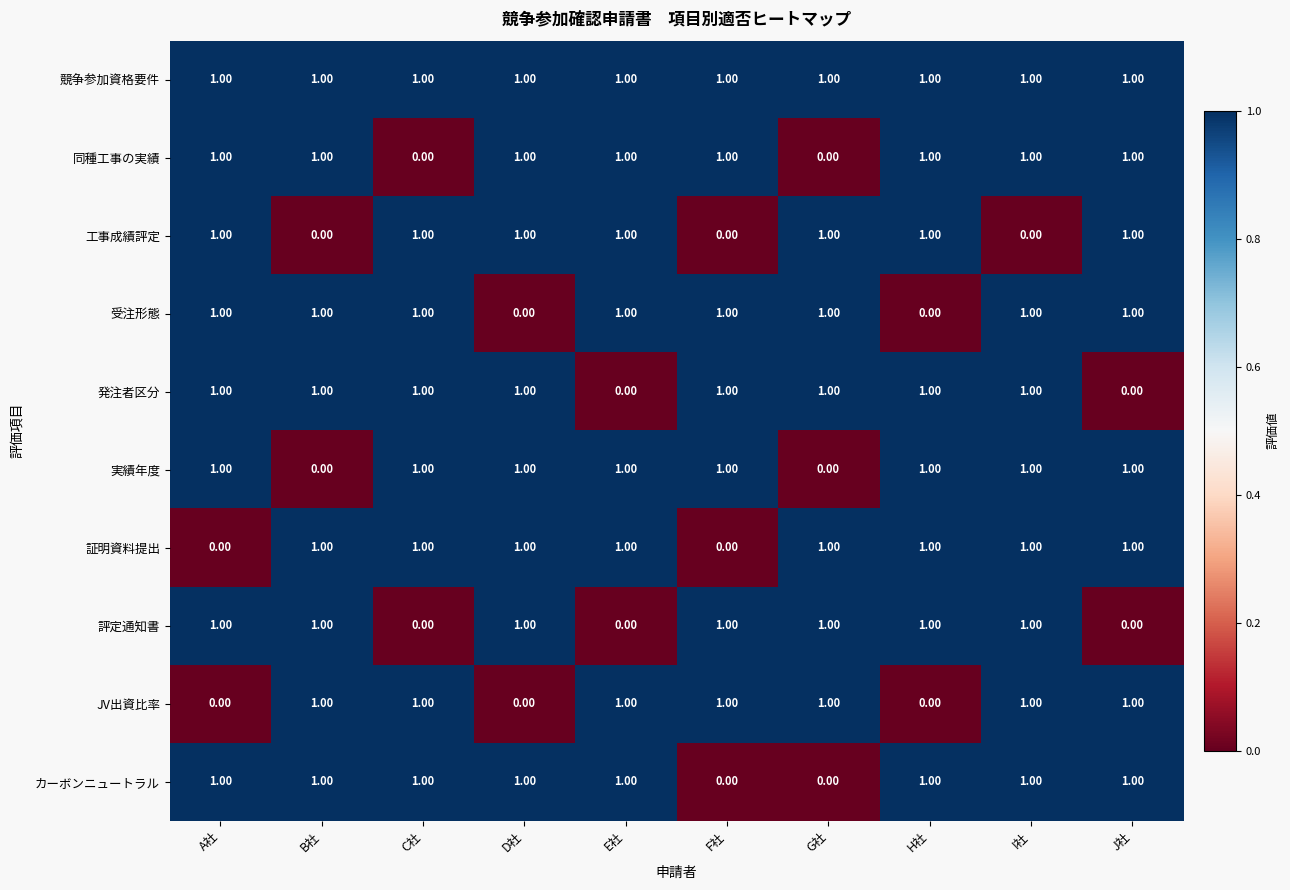

At how many categories does at least one series exceed 0?

10